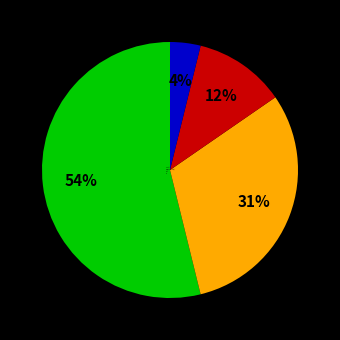

Count the number of slices in the pie.

4